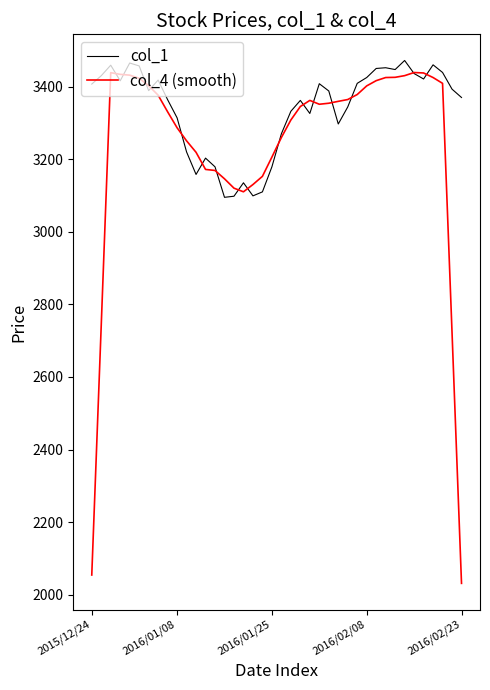

What is the greatest value displayed?

3472.0